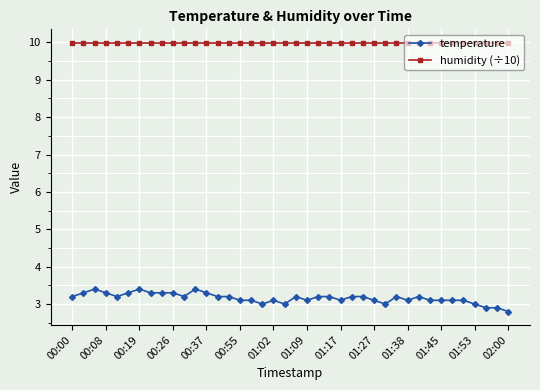

Reading right to left, what are all the values shown in this chart?

temperature: 2.8	2.9	2.9	3.0	3.1	3.1	3.1	3.1	3.2	3.1	3.2	3.0	3.1	3.2	3.2	3.1	3.2	3.2	3.1	3.2	3.0	3.1	3.0	3.1	3.1	3.2	3.2	3.3	3.4	3.2	3.3	3.3	3.3	3.4	3.3	3.2	3.3	3.4	3.3	3.2
humidity (÷10): 10.0	10.0	10.0	10.0	10.0	10.0	10.0	10.0	10.0	10.0	10.0	10.0	10.0	10.0	10.0	10.0	10.0	10.0	10.0	10.0	10.0	10.0	10.0	10.0	10.0	10.0	10.0	10.0	10.0	10.0	10.0	10.0	10.0	10.0	10.0	10.0	10.0	10.0	10.0	10.0